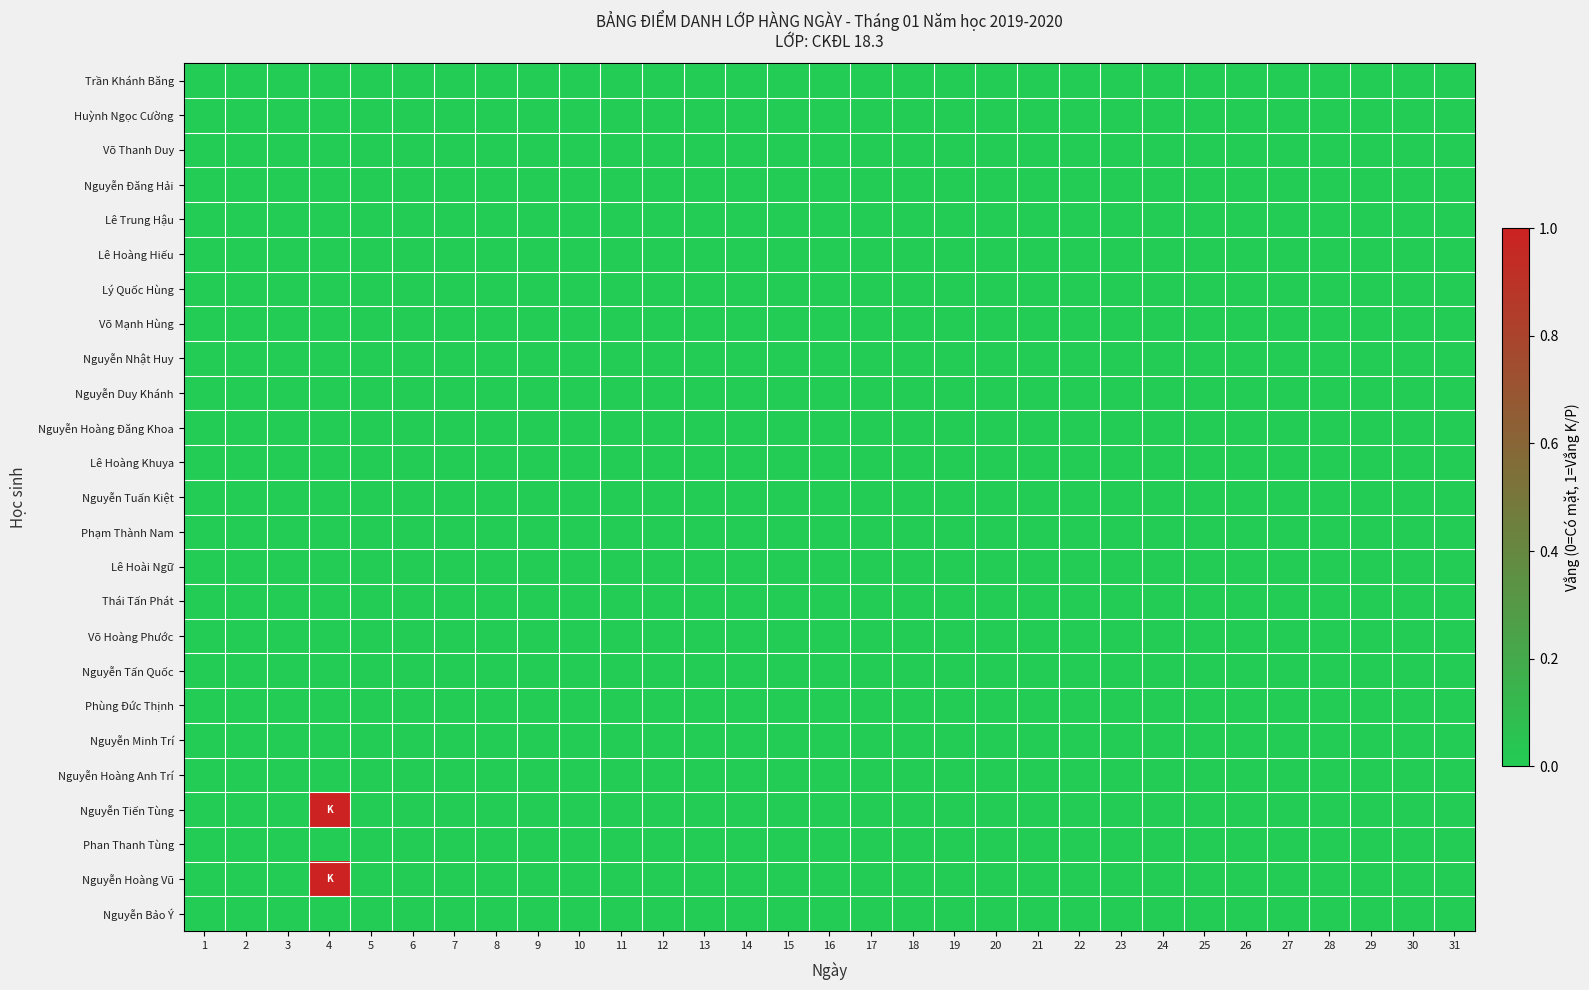

Which series has the widest spread of values?

Nguyễn Tiến Tùng